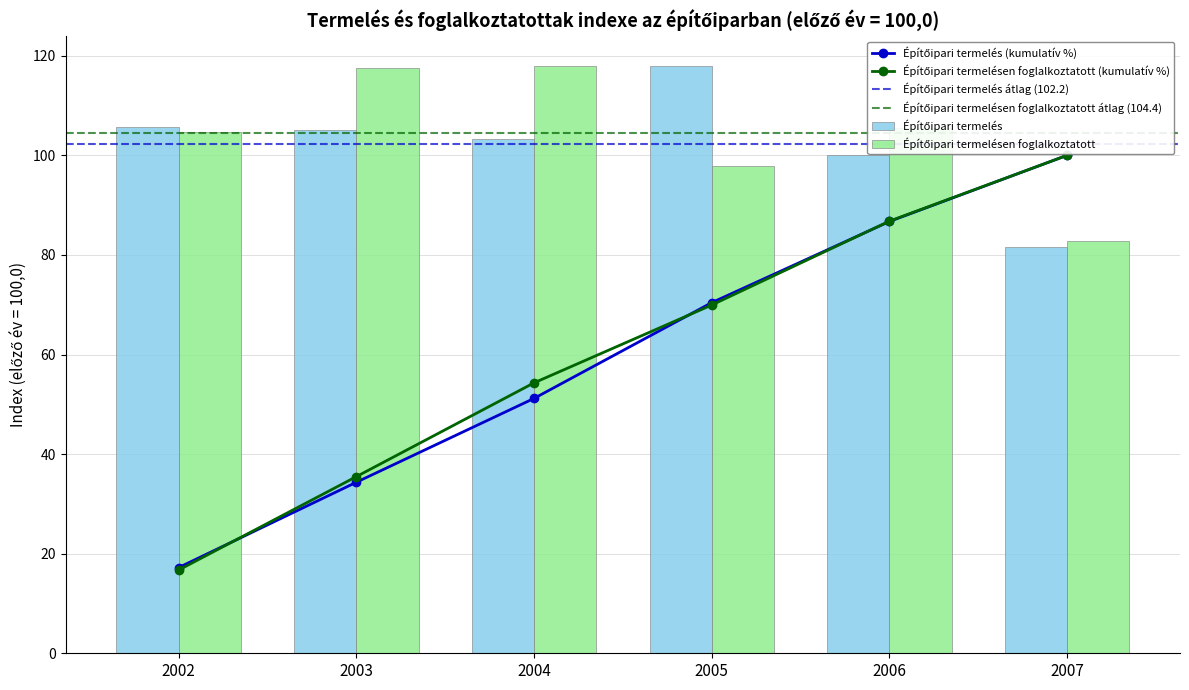

What is the approximate value of Építőipari termelés at 2002?

105.6